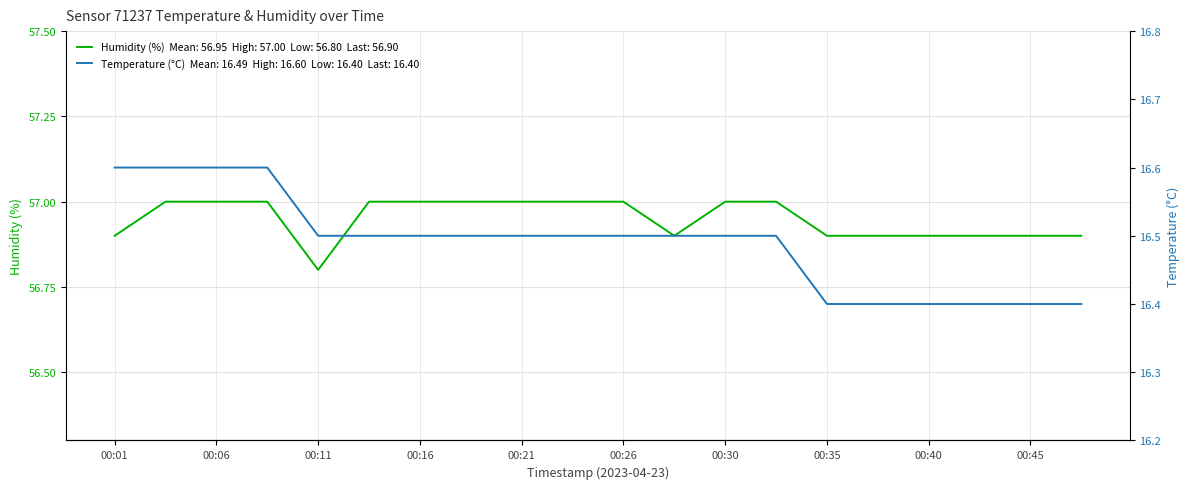

Reading left to right, transcribe all the data shown in this chart.

Temperature (°C): 00:01=16.6	00:04=16.6	00:06=16.6	00:08=16.6	00:11=16.5	00:13=16.5	00:16=16.5	00:18=16.5	00:21=16.5	00:23=16.5	00:26=16.5	00:28=16.5	00:30=16.5	00:33=16.5	00:35=16.4	00:38=16.4	00:40=16.4	00:43=16.4	00:45=16.4	00:47=16.4
Humidity (%): 00:01=56.9	00:04=57.0	00:06=57.0	00:08=57.0	00:11=56.8	00:13=57.0	00:16=57.0	00:18=57.0	00:21=57.0	00:23=57.0	00:26=57.0	00:28=56.9	00:30=57.0	00:33=57.0	00:35=56.9	00:38=56.9	00:40=56.9	00:43=56.9	00:45=56.9	00:47=56.9